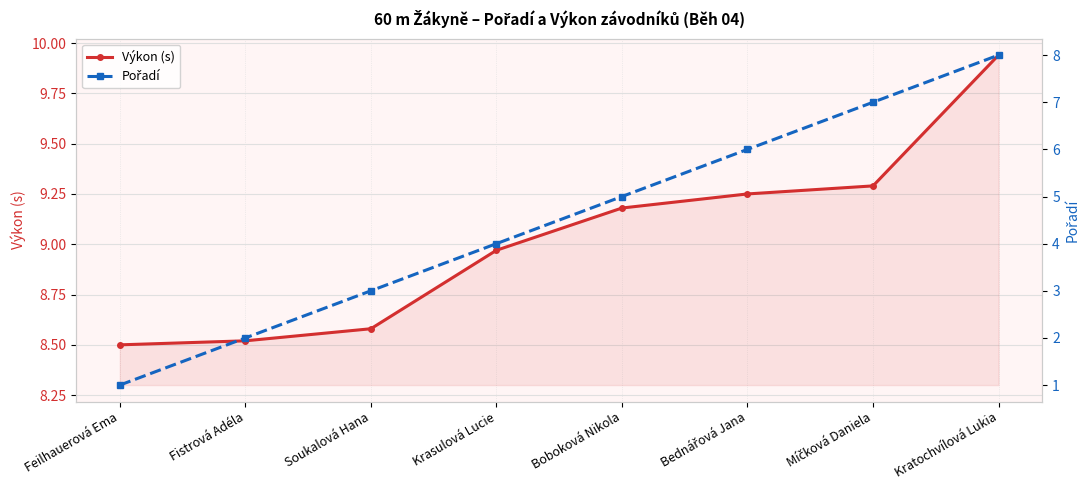

True or false: Výkon (s) and Pořadí cross at least once.

False